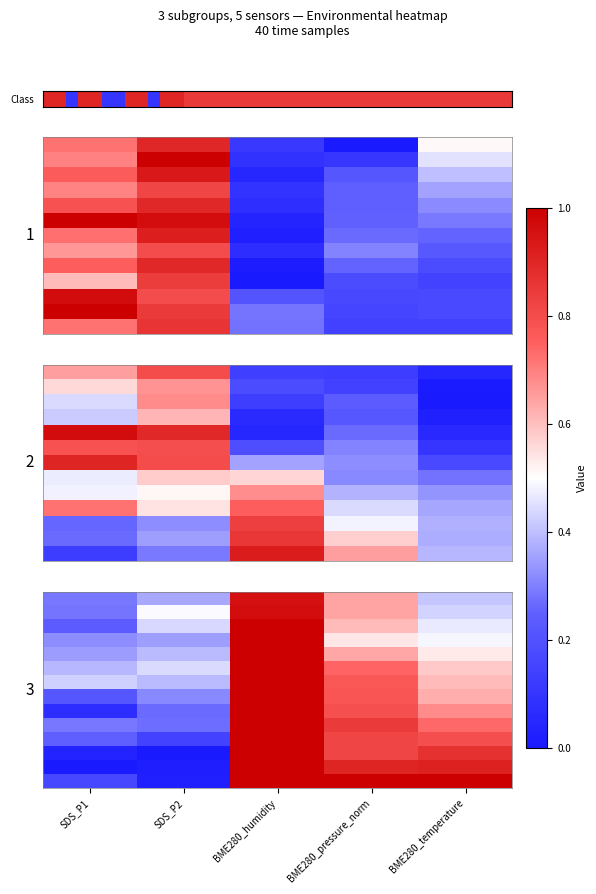

How many data points does each series have?

5